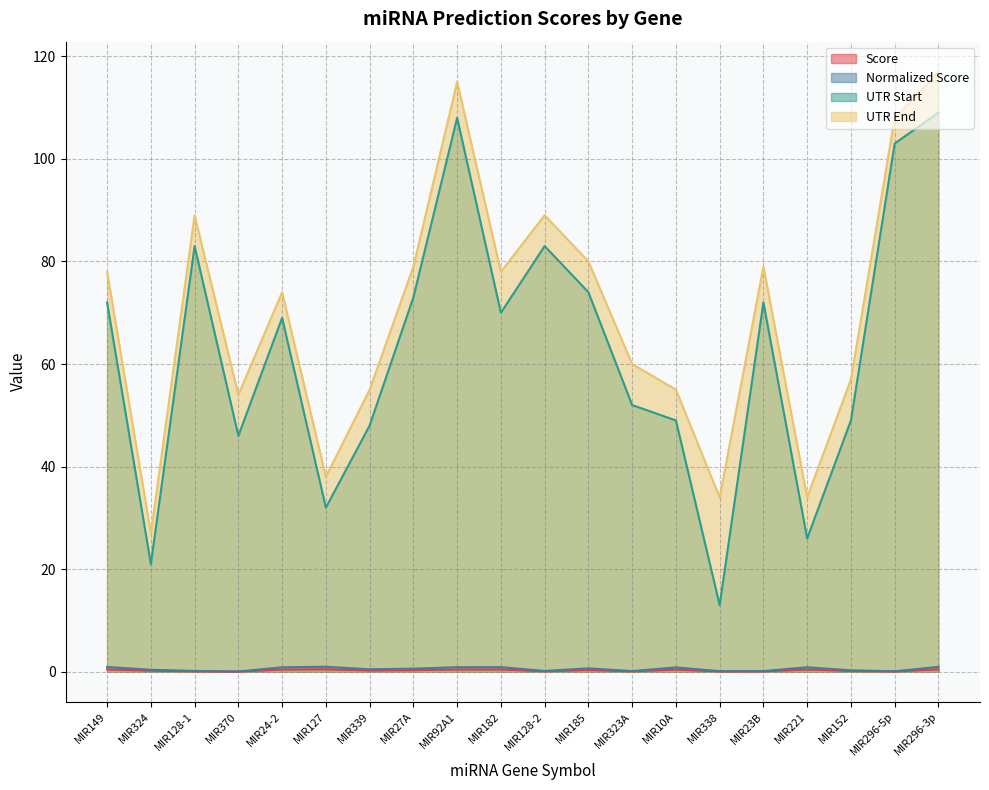

Where is UTR Start nearest to the value 61?

MIR24-2